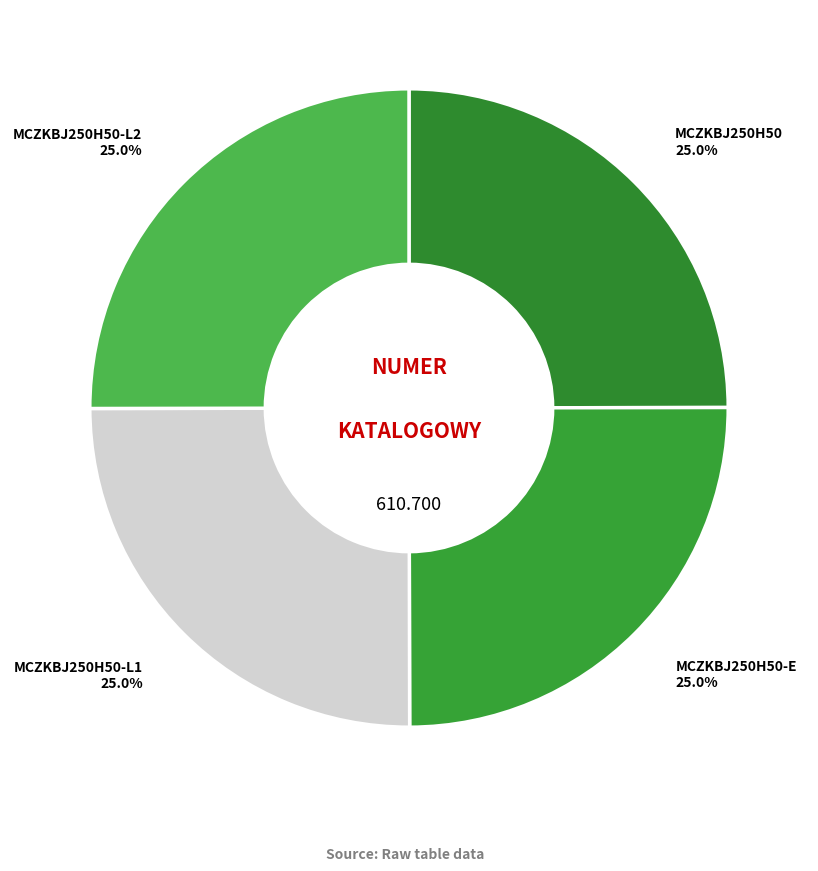

Count the number of slices in the pie.

4